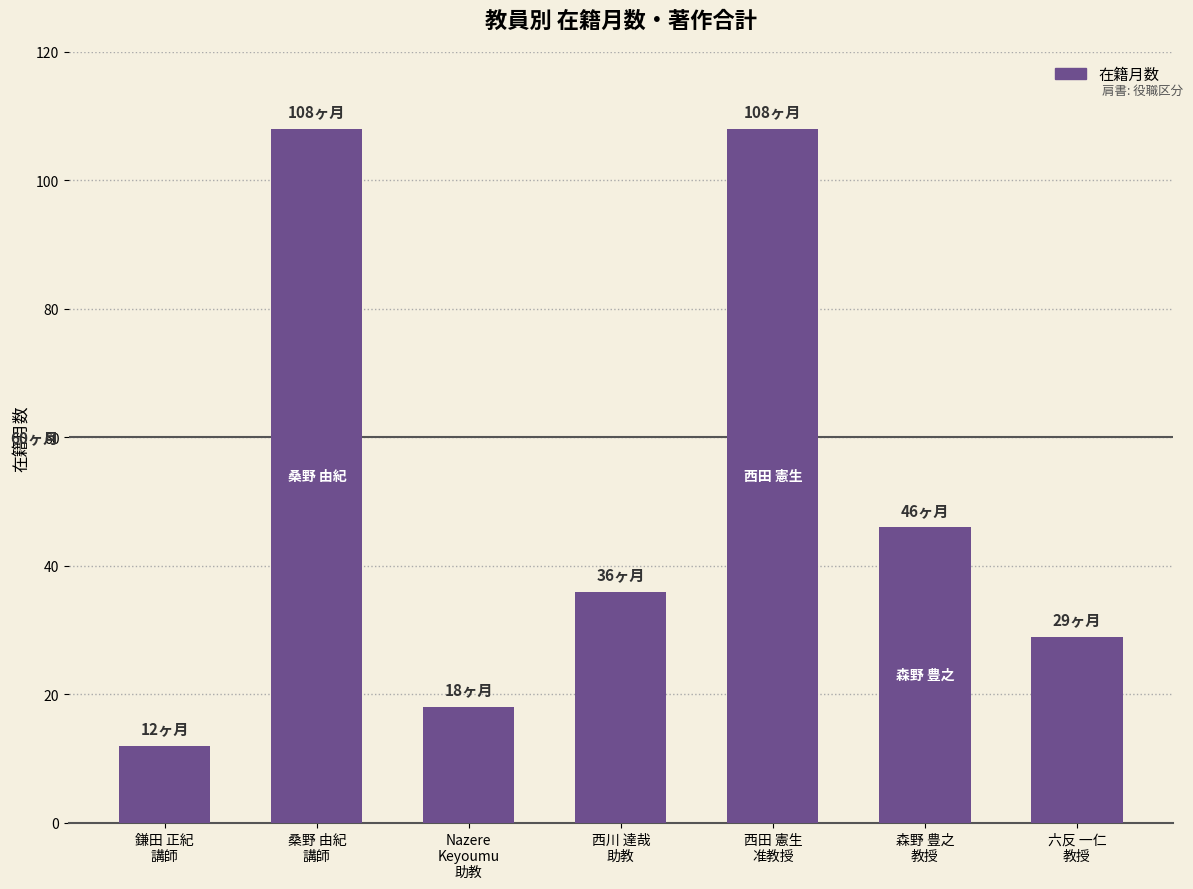

Reading left to right, extract all data points from this chart.

12	108	18	36	108	46	29